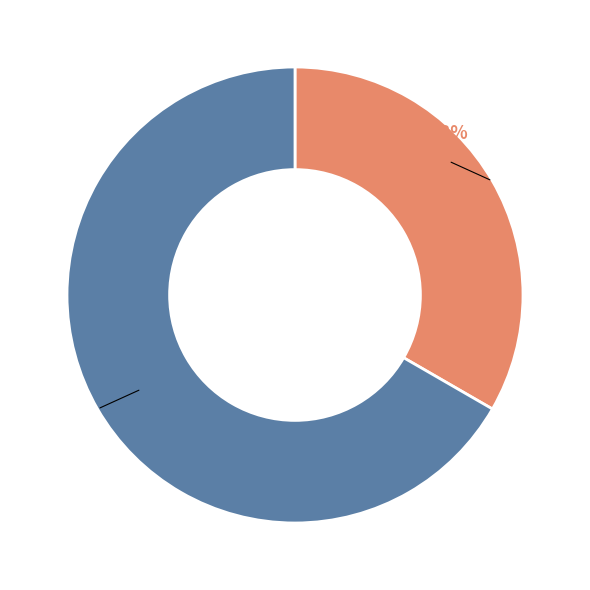

Combined, do Regular and Vote account for over 50%?

Yes